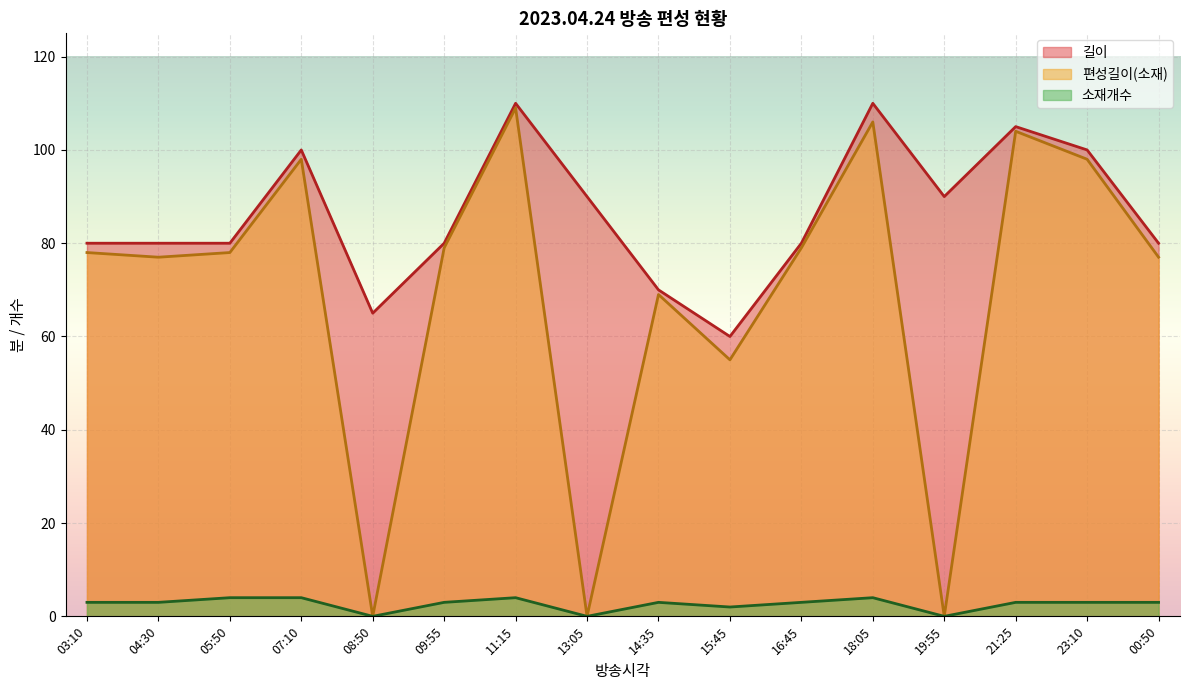

Where does the 소재개수 series first go above 3?

05:50